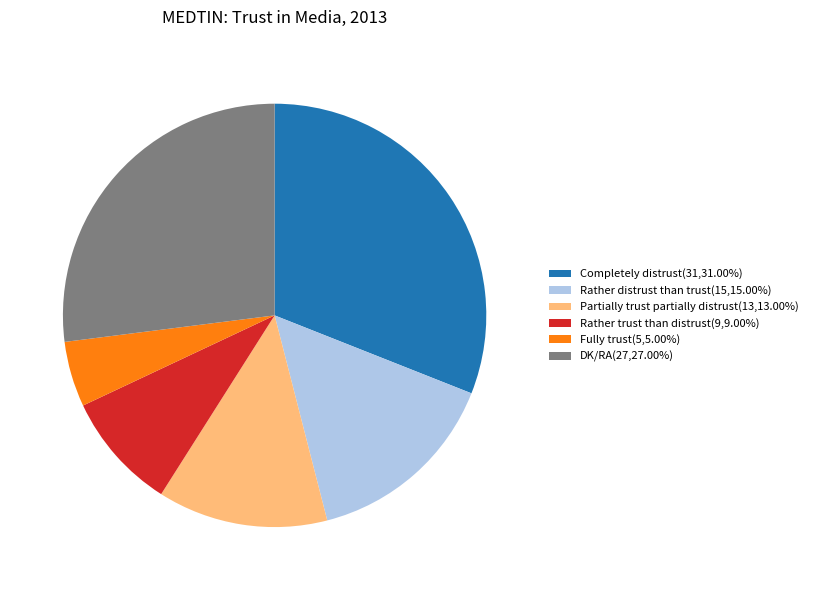

True or false: Rather trust than distrust accounts for 9% of the total.

True